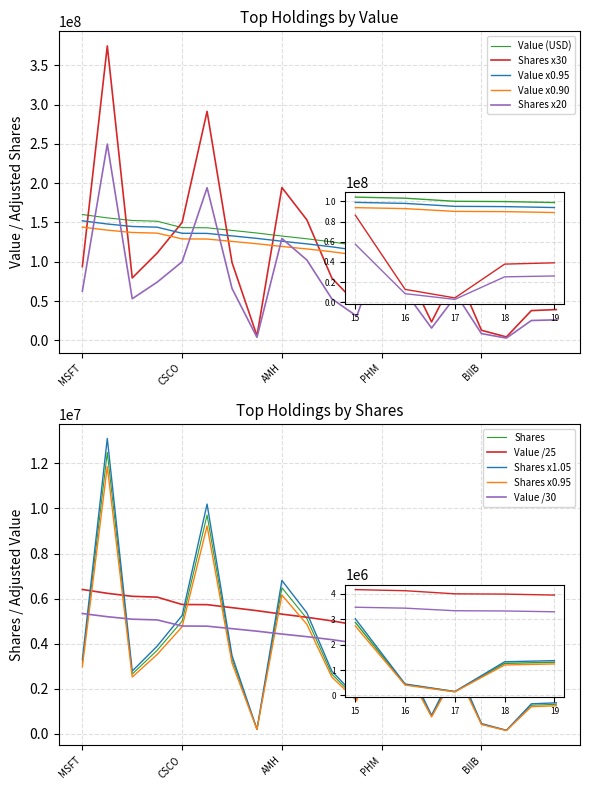

What is the difference between the highest and lowest values at CSCO?

43434960